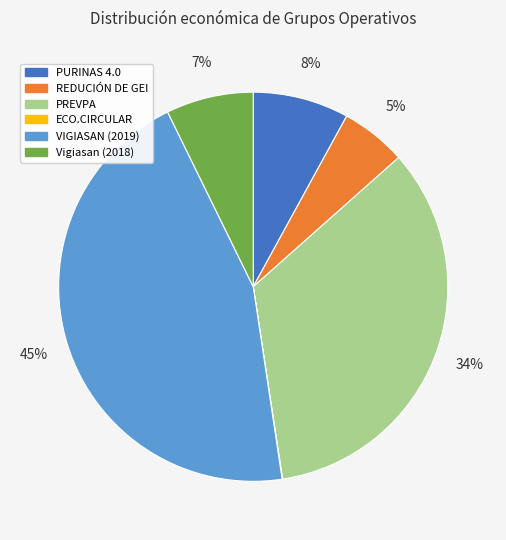

Which slice is the largest?

VIGIASAN (2019)